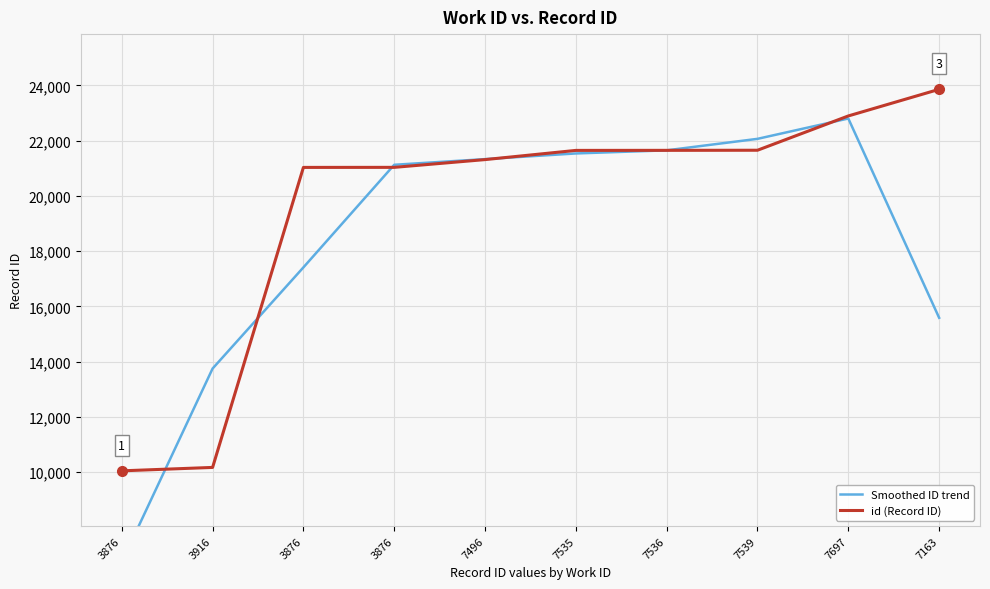

Which category has the lowest value in the id (Record ID) series?

3876